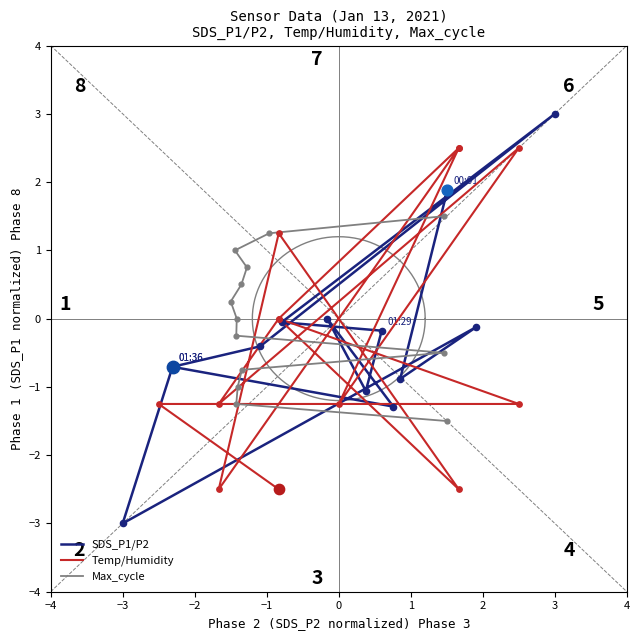

Which series reaches the maximum Y coordinate?

SDS_P1/P2